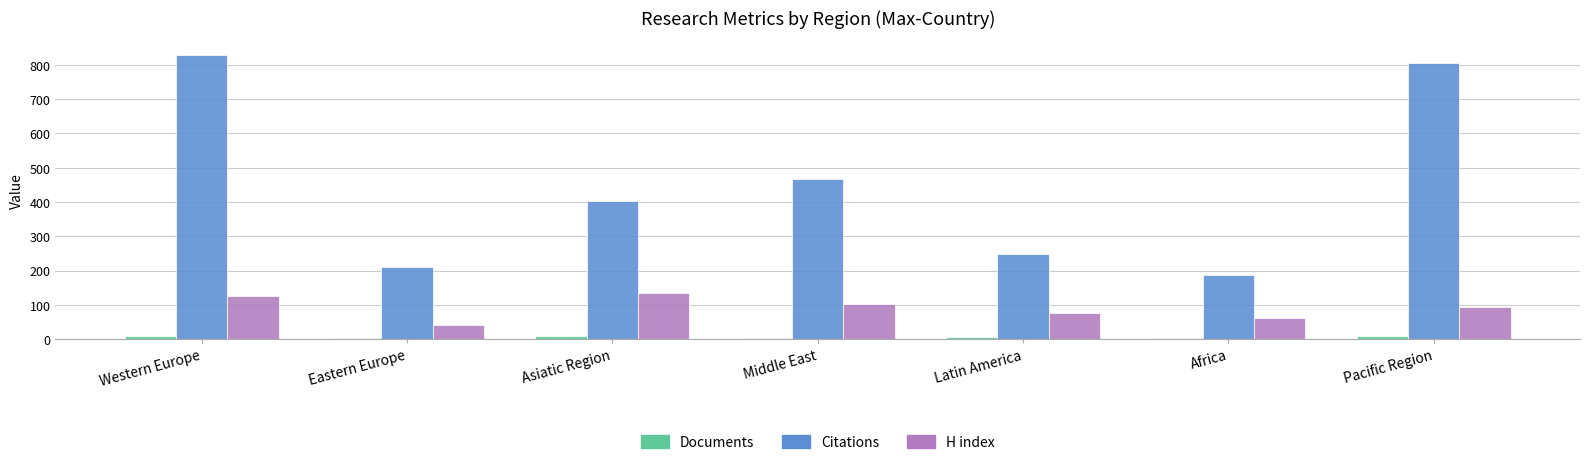

Which series has the largest range (max minus min)?

Citations